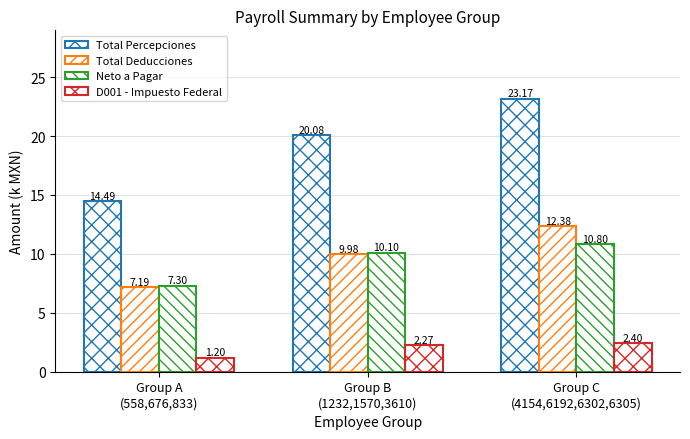

Reading right to left, extract all data points from this chart.

Total Percepciones: Group C
(4154,6192,6302,6305)=23.2	Group B
(1232,1570,3610)=20.1	Group A
(558,676,833)=14.5
Total Deducciones: Group C
(4154,6192,6302,6305)=12.4	Group B
(1232,1570,3610)=10.0	Group A
(558,676,833)=7.2
Neto a Pagar: Group C
(4154,6192,6302,6305)=10.8	Group B
(1232,1570,3610)=10.1	Group A
(558,676,833)=7.3
D001 - Impuesto Federal: Group C
(4154,6192,6302,6305)=2.4	Group B
(1232,1570,3610)=2.3	Group A
(558,676,833)=1.2